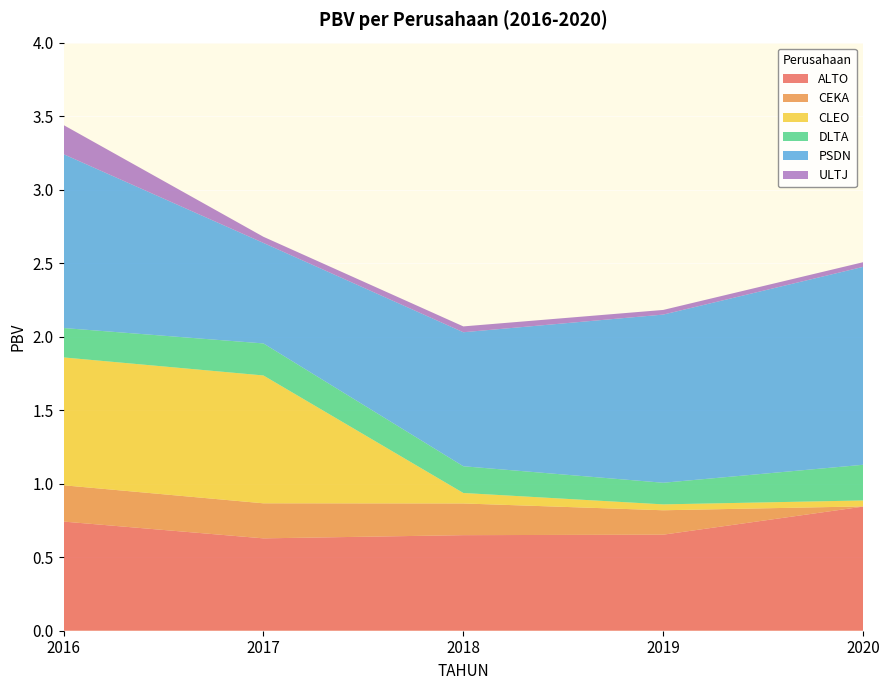

Reading left to right, what are all the values shown in this chart?

ALTO: 0.7	0.6	0.7	0.7	0.8
CEKA: 0.2	0.2	0.2	0.2	0.0
CLEO: 0.9	0.9	0.1	0.0	0.0
DLTA: 0.2	0.2	0.2	0.1	0.2
PSDN: 1.2	0.7	0.9	1.1	1.3
ULTJ: 0.2	0.0	0.0	0.0	0.0